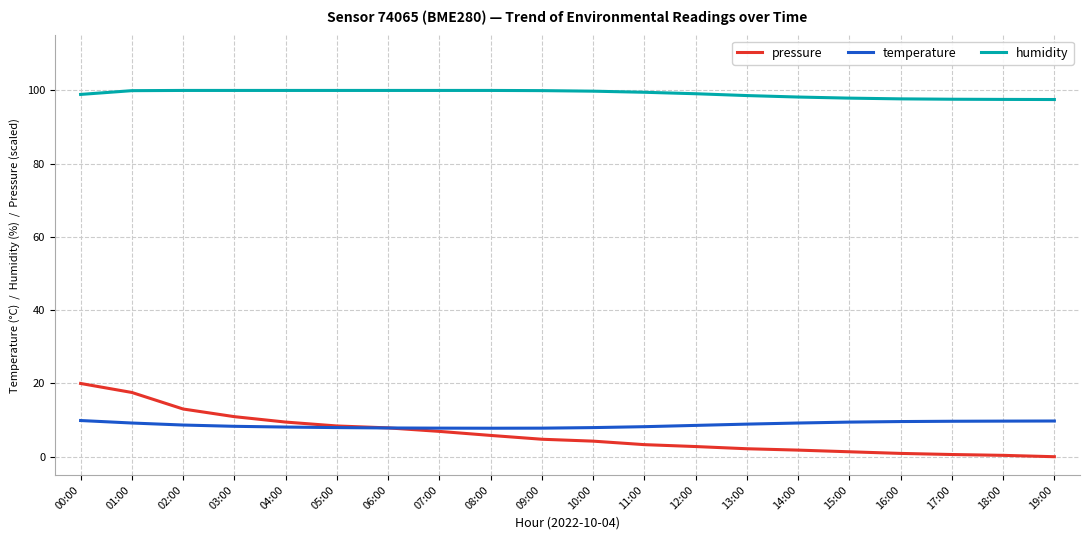

Is this an area chart (filled region under the line)?

No